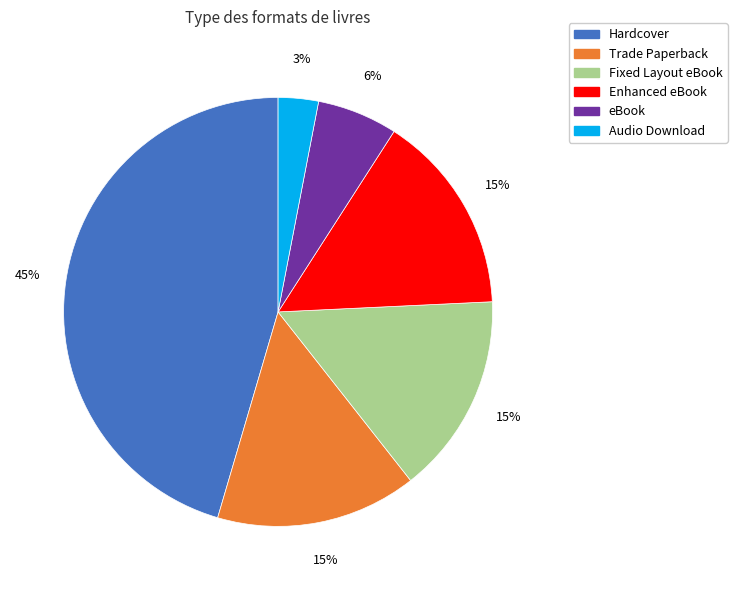

What is the ratio of the value at Enhanced eBook to the value at Audio Download?

5.0